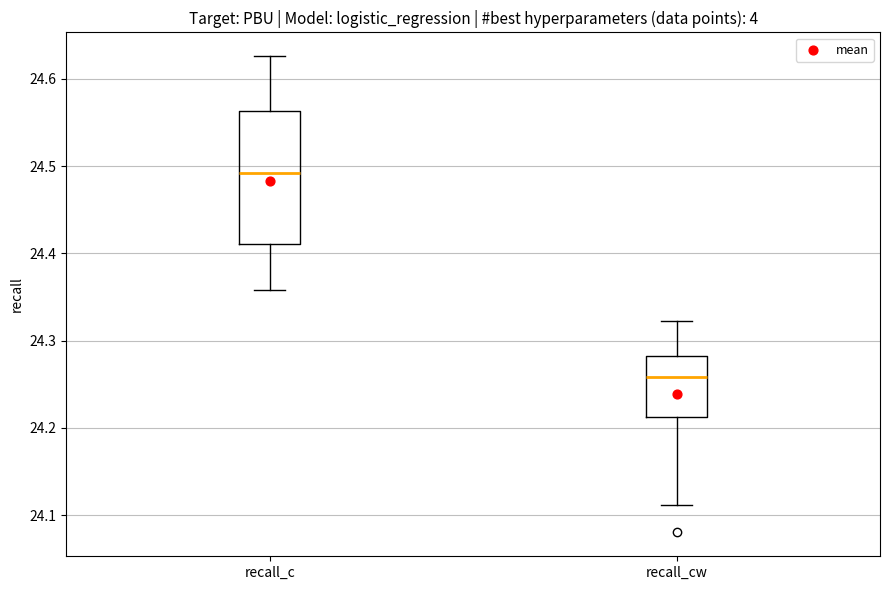

Which box's median line is the highest?

recall_c